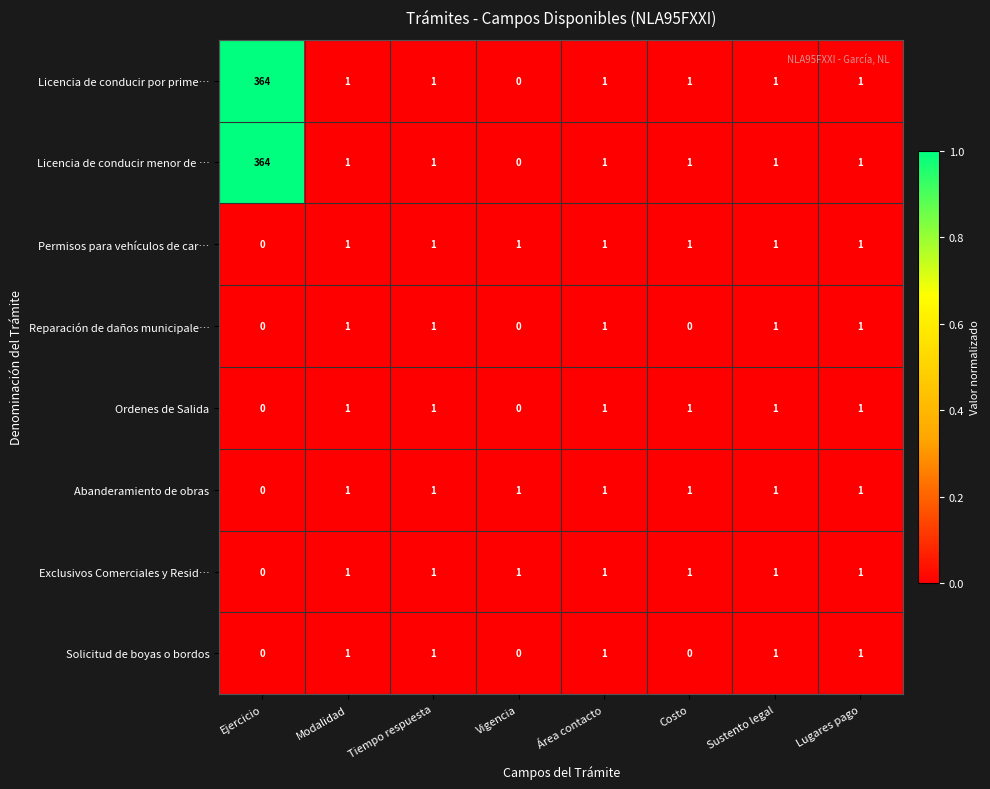

What is the difference between the maximum and minimum values in the Licencia de conducir menor de … series?

364